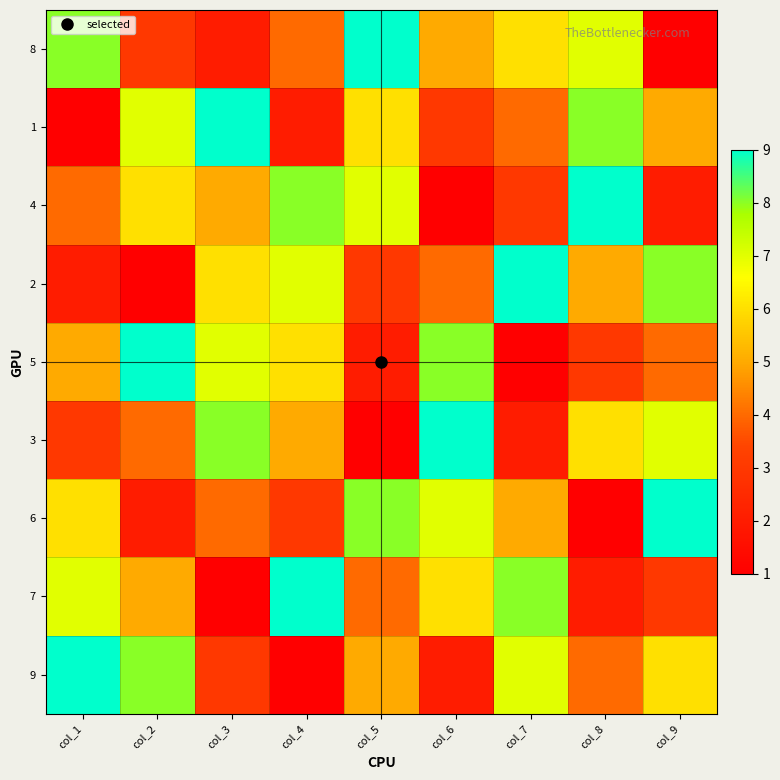

Which series has the largest range (max minus min)?

8